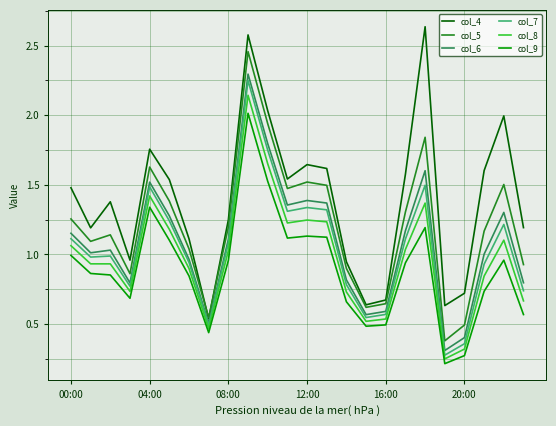

True or false: col_9 and col_5 cross at least once.

False